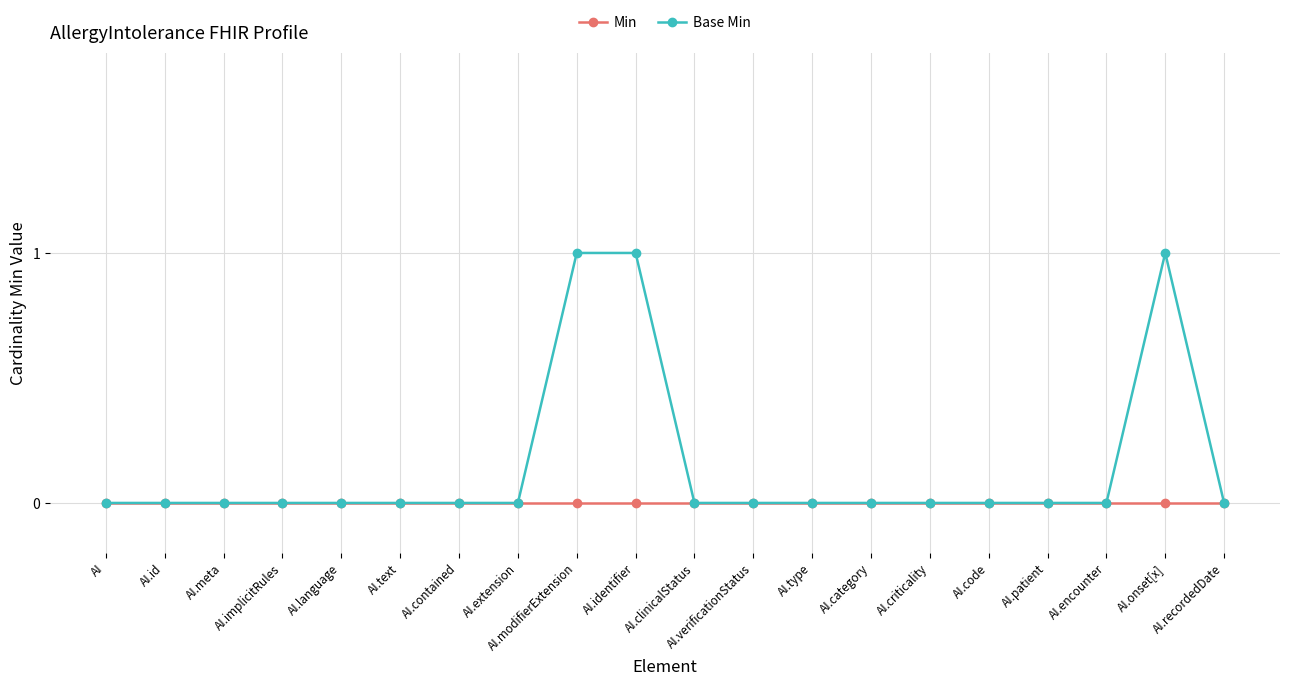

What is the maximum value shown in the chart?

1